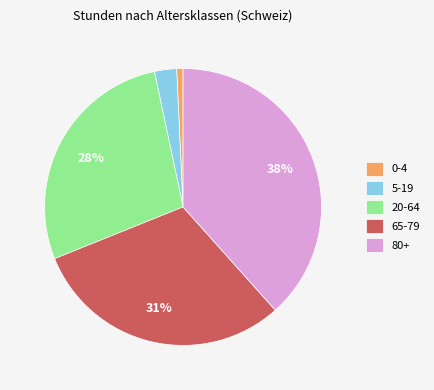

Combined, do 5-19 and 65-79 account for over 50%?

No